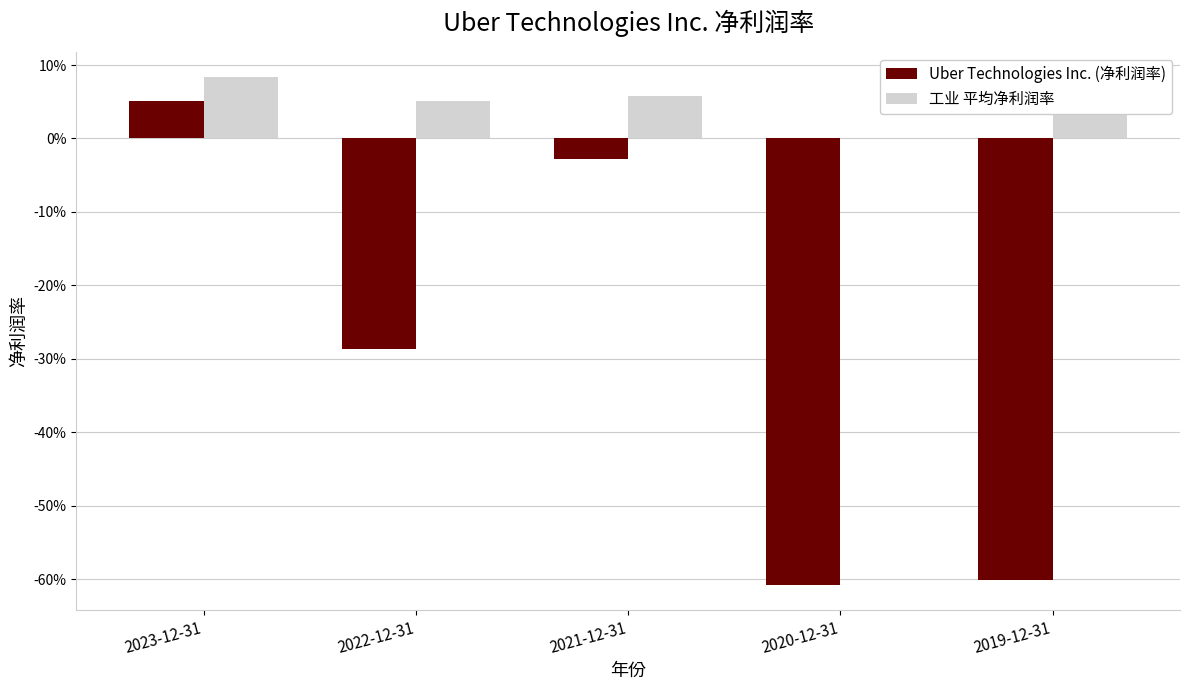

Are the bars horizontal?

No